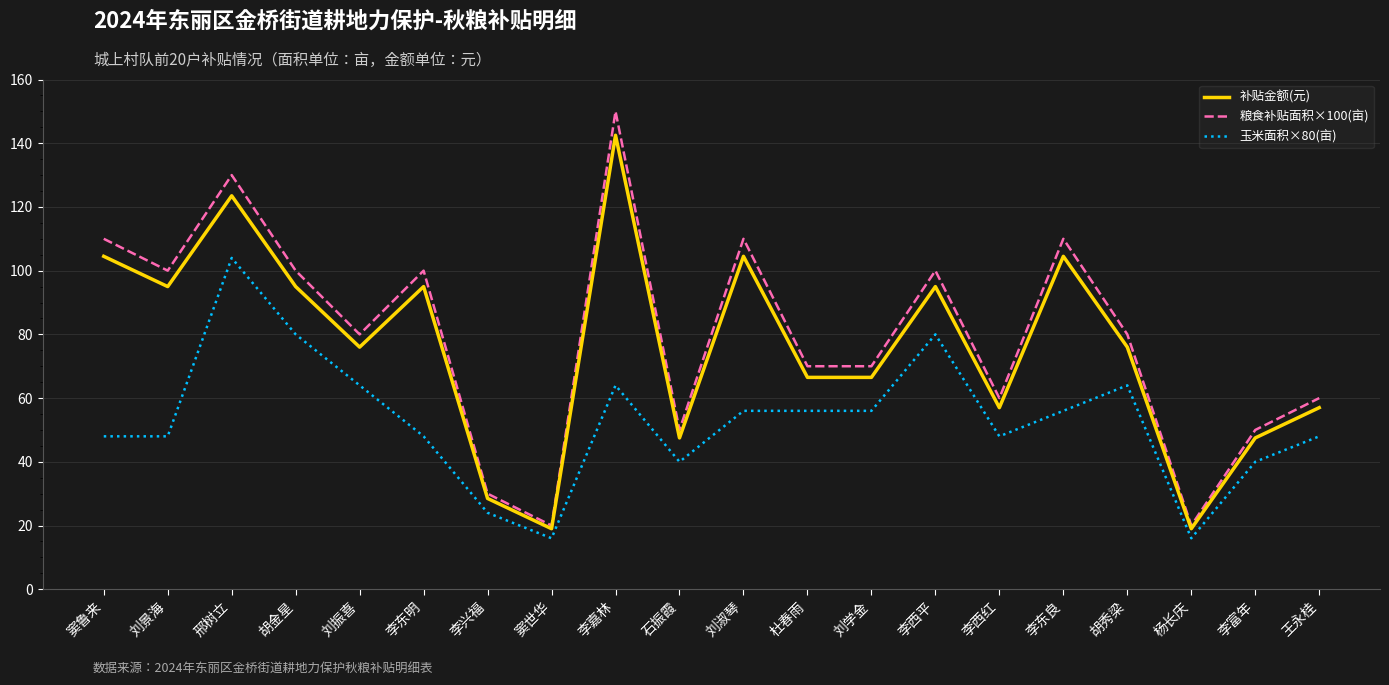

List the series in order of their peak value, highest first.

粮食补贴面积×100(亩), 补贴金额(元), 玉米面积×80(亩)